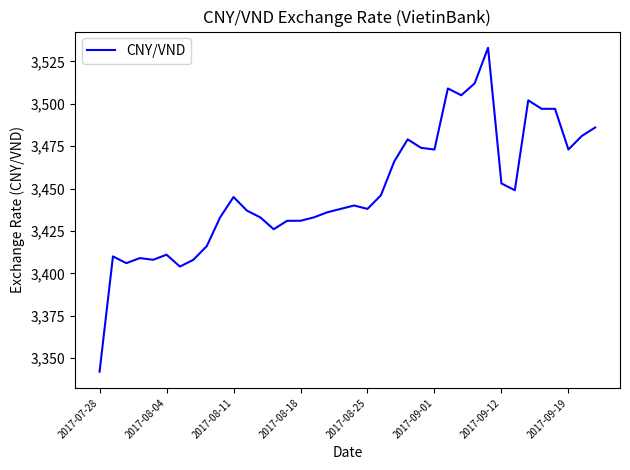

What is the greatest value displayed?

3533